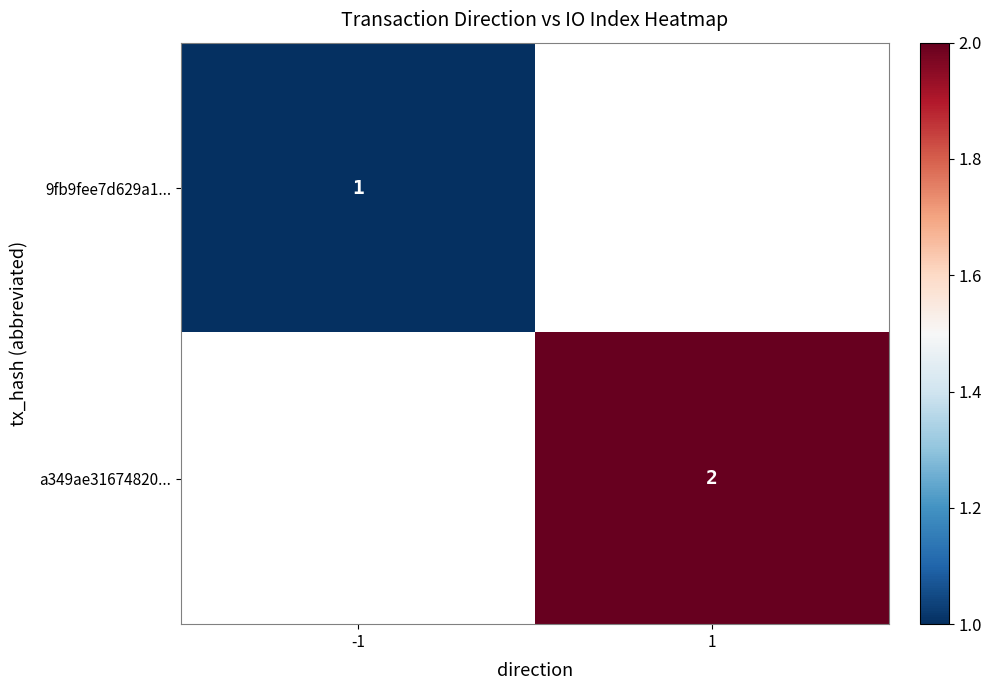

The 9fb9fee7d629a1... series shows 1 at -1. True or false?

True